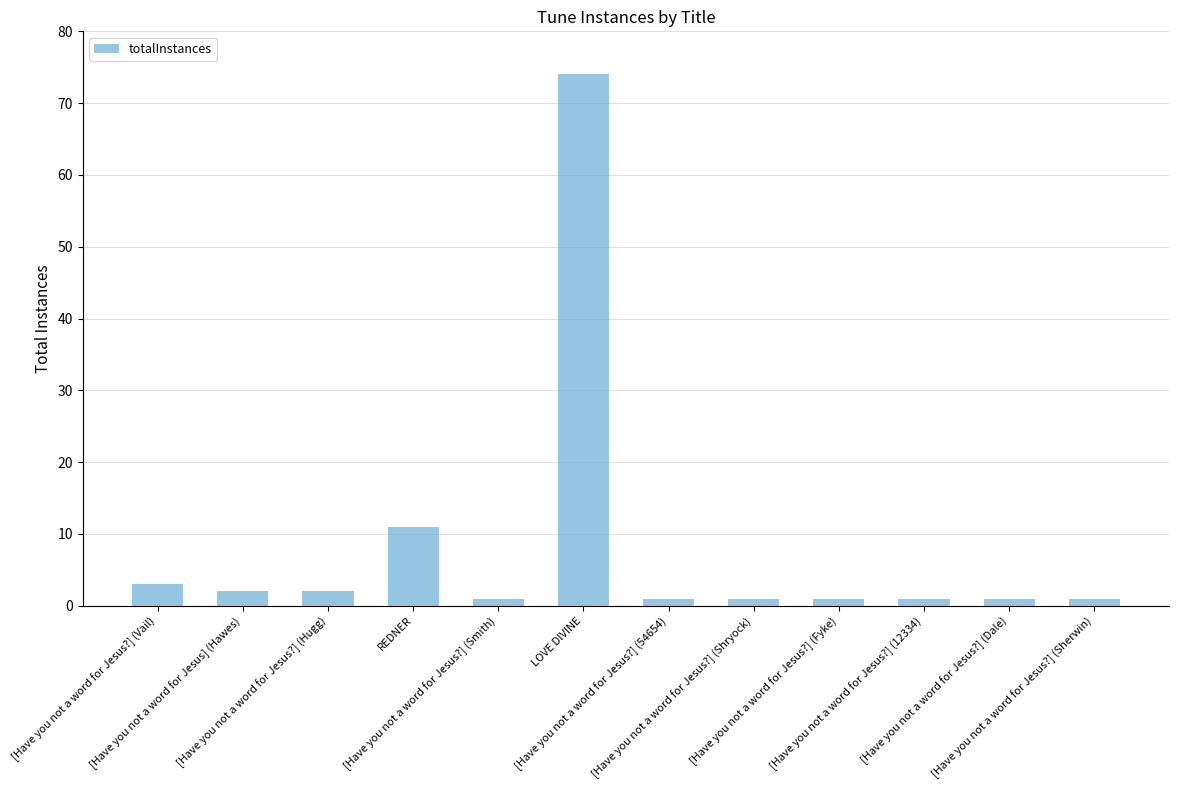

What is the maximum value shown in the chart?

74